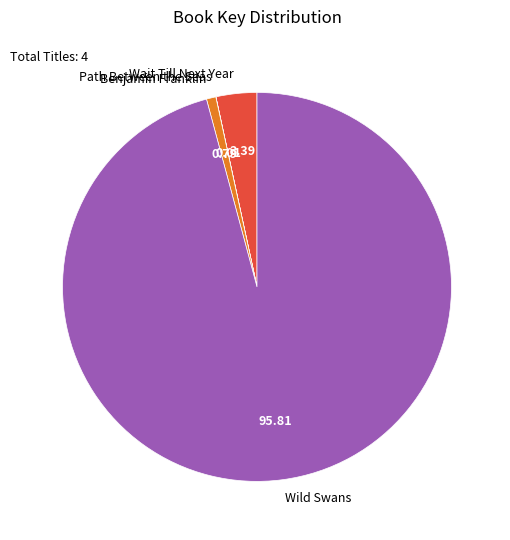

Is there any slice that represents more than half of the pie?

Yes